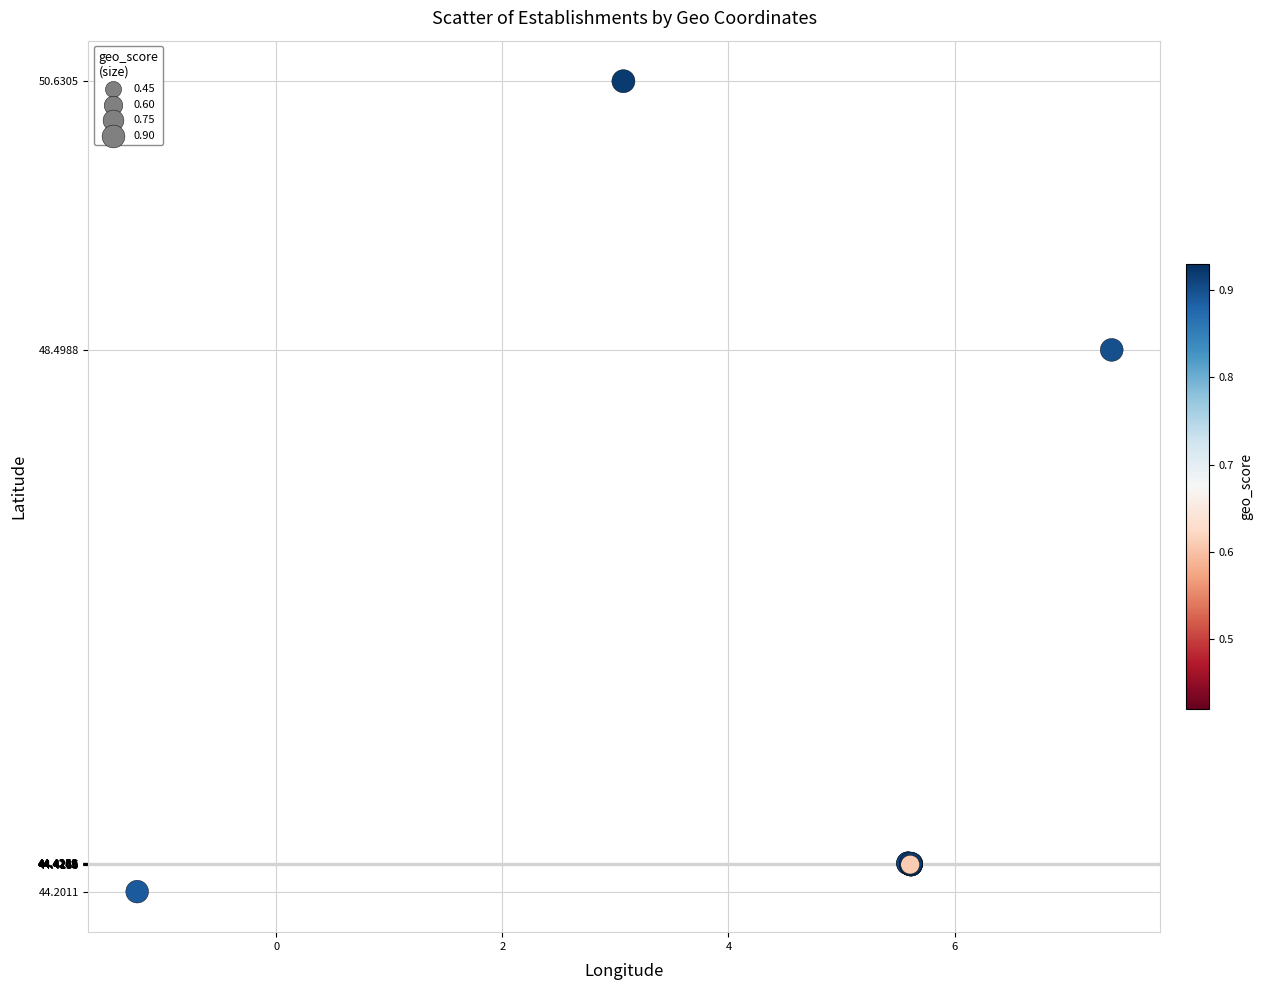

What Y value in the scatter plot is closest to 47?

48.5